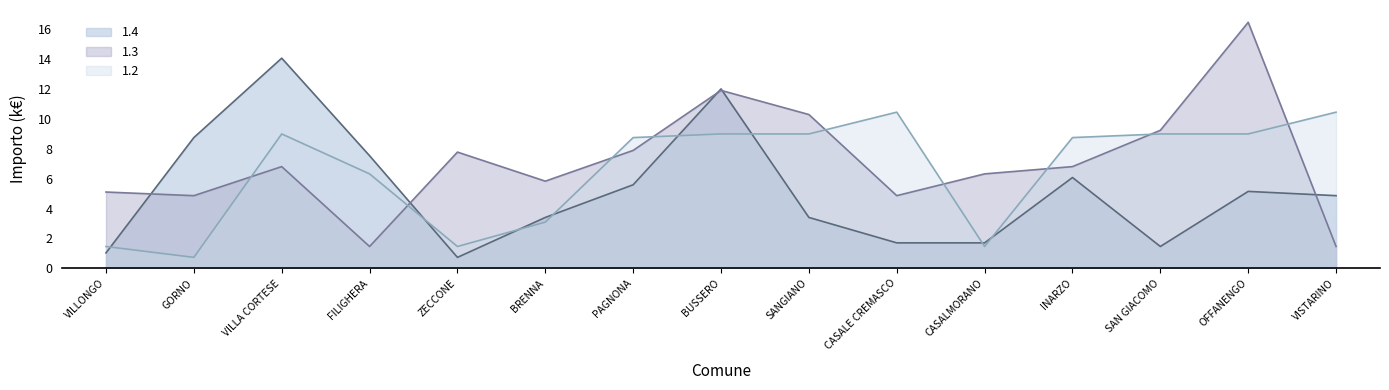

How many lines are shown in the chart?

3